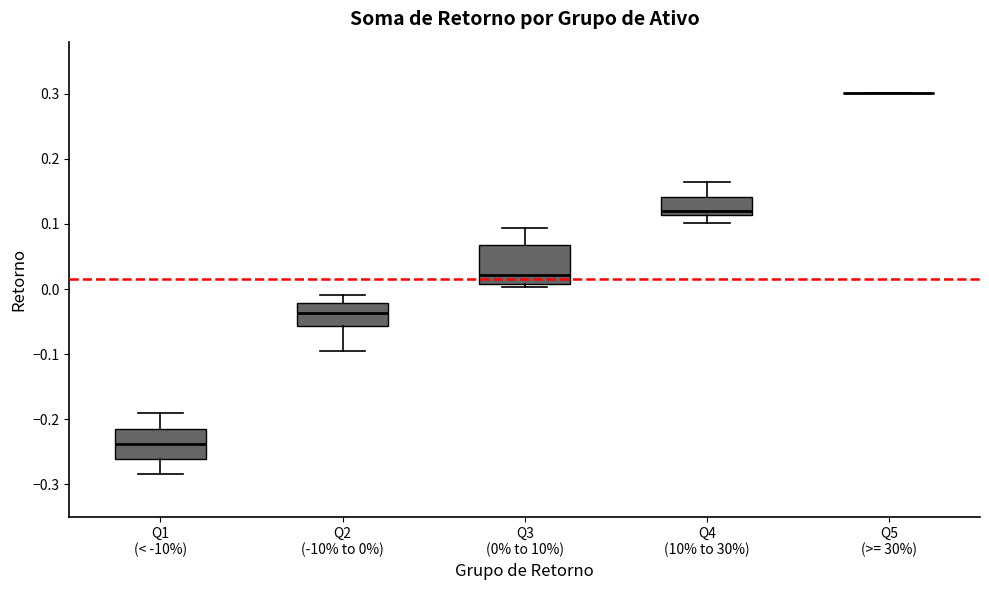

Reading left to right, transcribe this box plot: for each box, give where its median line is, the range the box spans, and where its two whiskers end, as read against the y-axis. The values are not printed on the chart, so give them approximately, as read against the axis.

Q1 (< -10%): median -0.24, box -0.26 to -0.21, whiskers -0.28 to -0.19
Q2 (-10% to 0%): median -0.04, box -0.06 to -0.02, whiskers -0.10 to -0.01
Q3 (0% to 10%): median 0.02, box 0.01 to 0.07, whiskers 0.00 to 0.09
Q4 (10% to 30%): median 0.12, box 0.11 to 0.14, whiskers 0.10 to 0.16
Q5 (>= 30%): box collapsed to a line at 0.30, whiskers 0.30 to 0.30